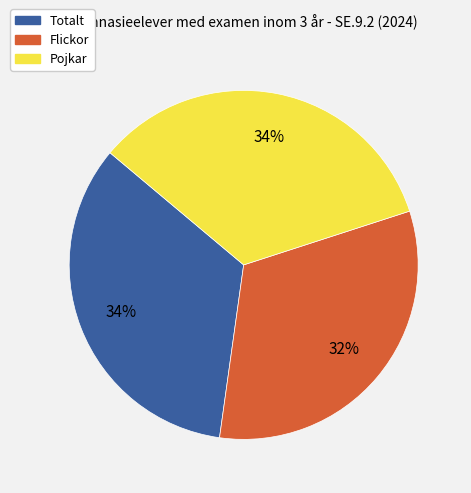

Is Pojkar the majority of the pie?

No